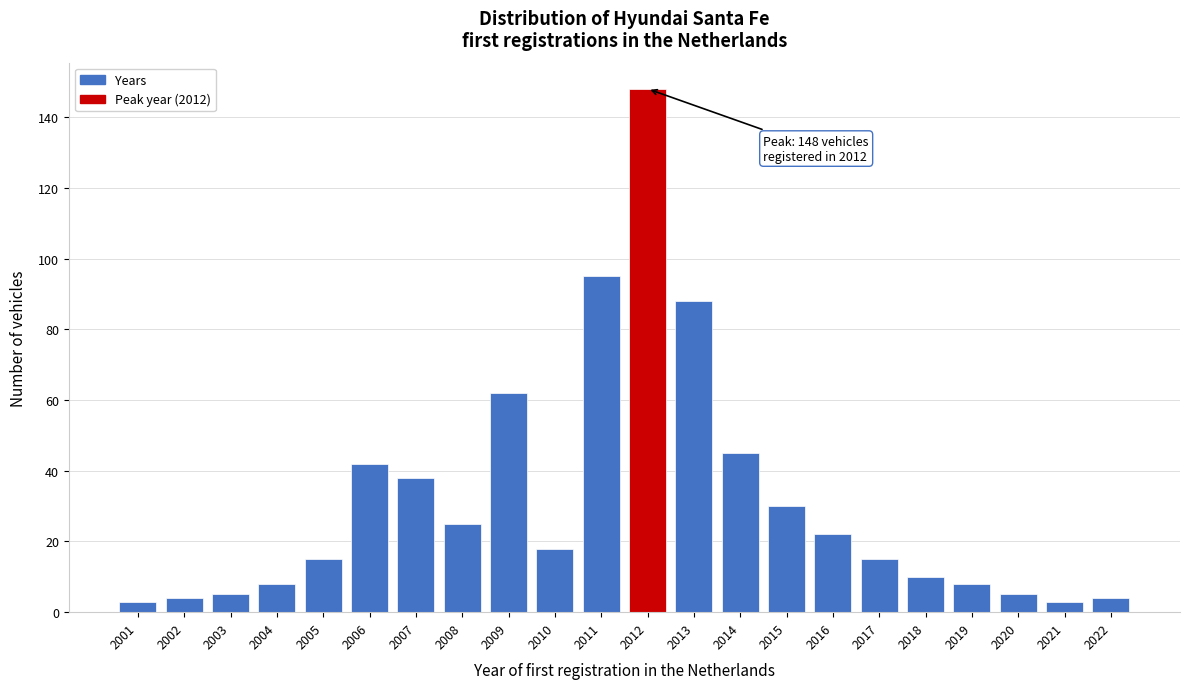

Reading right to left, list all the values displayed in this chart.

2022=4	2021=3	2020=5	2019=8	2018=10	2017=15	2016=22	2015=30	2014=45	2013=88	2012=148	2011=95	2010=18	2009=62	2008=25	2007=38	2006=42	2005=15	2004=8	2003=5	2002=4	2001=3